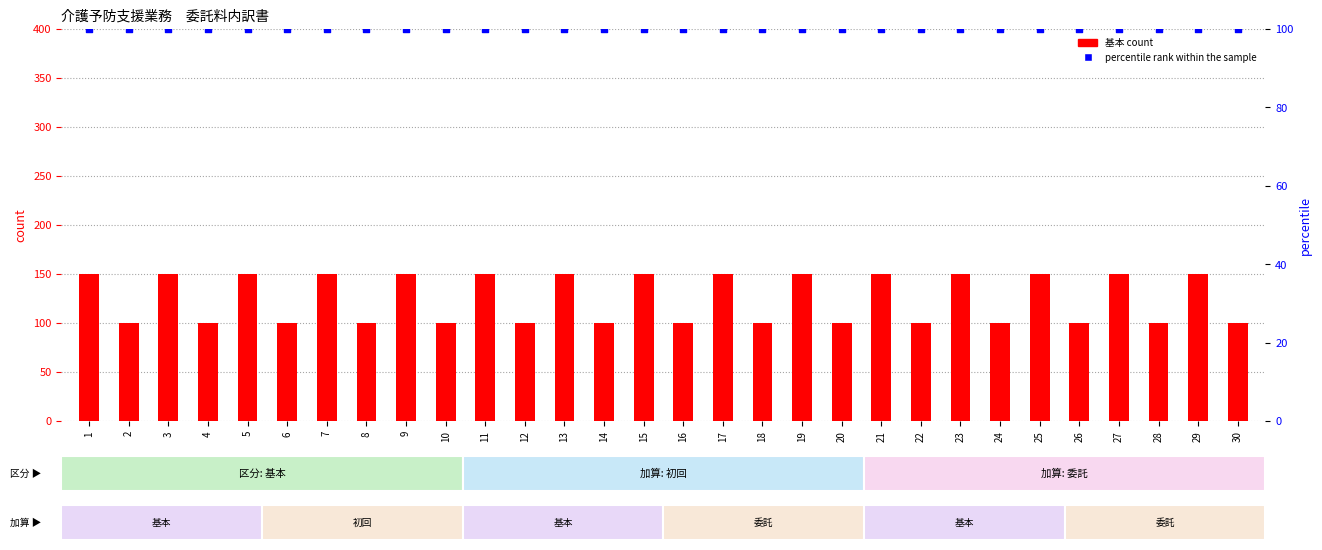

What are all the series names shown in the legend?

基本 count, percentile rank within the sample